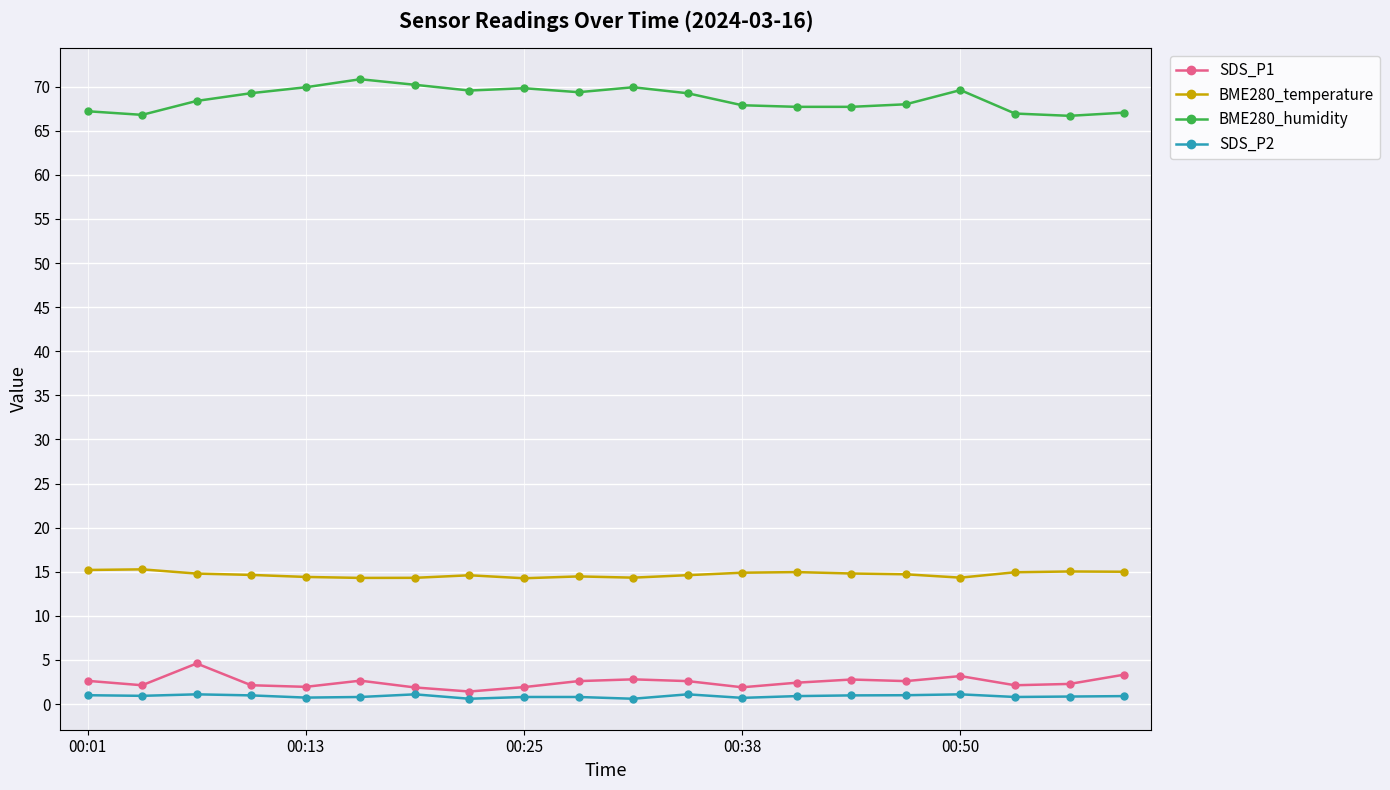

At how many categories does at least one series exceed 3?

20